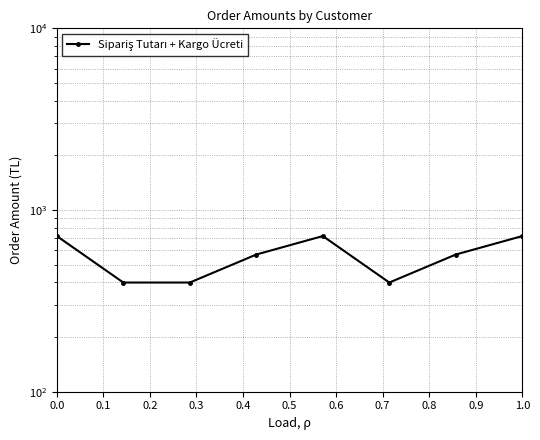

What is the average value?

562